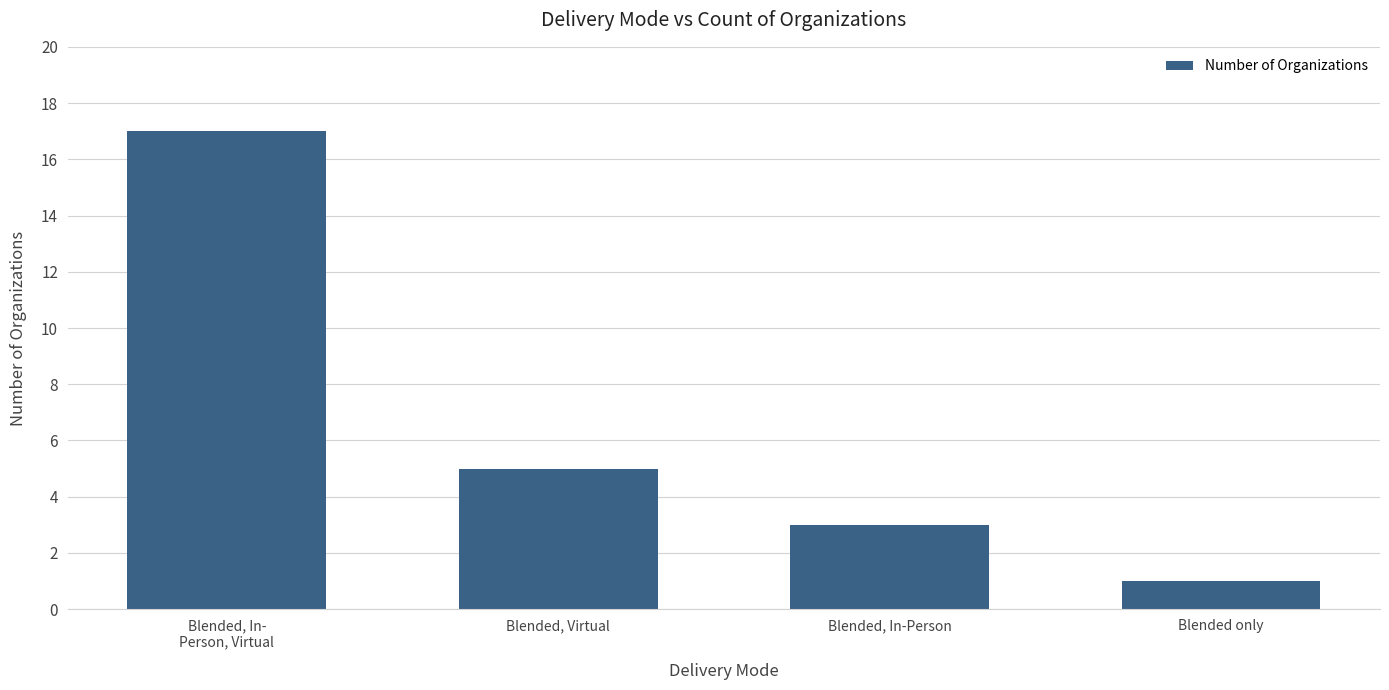

What is the change in value from Blended, In-
Person, Virtual to Blended, In-Person?

-14